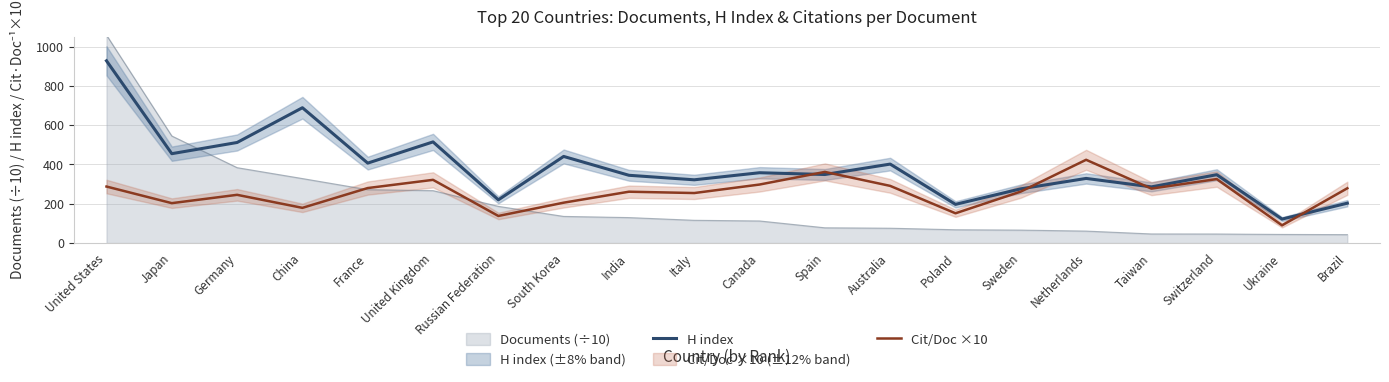

The value of Cit/Doc ×10 at United States is 287.7. True or false?

True